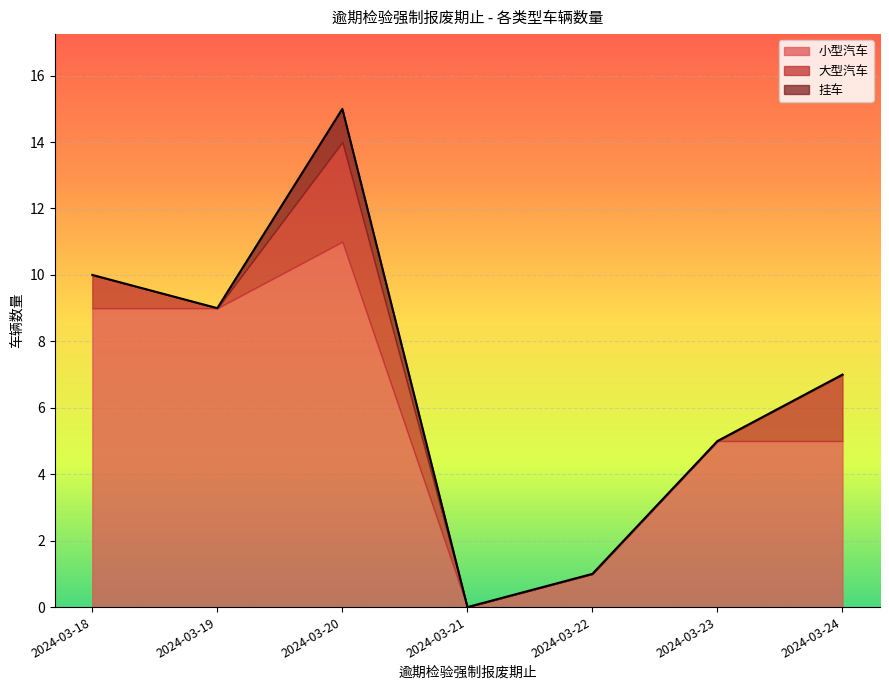

What is the total value across all series at 2024-03-19?

9